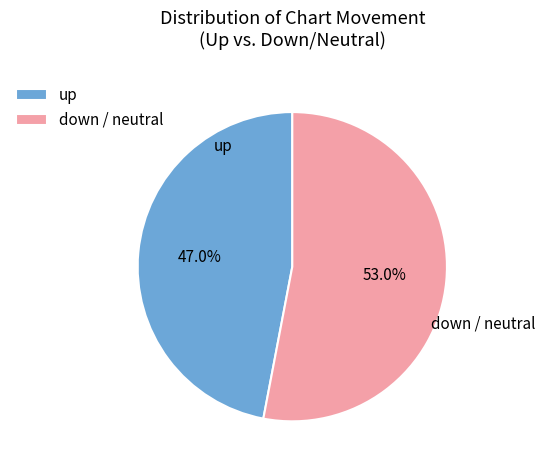

What is the majority slice?

down / neutral